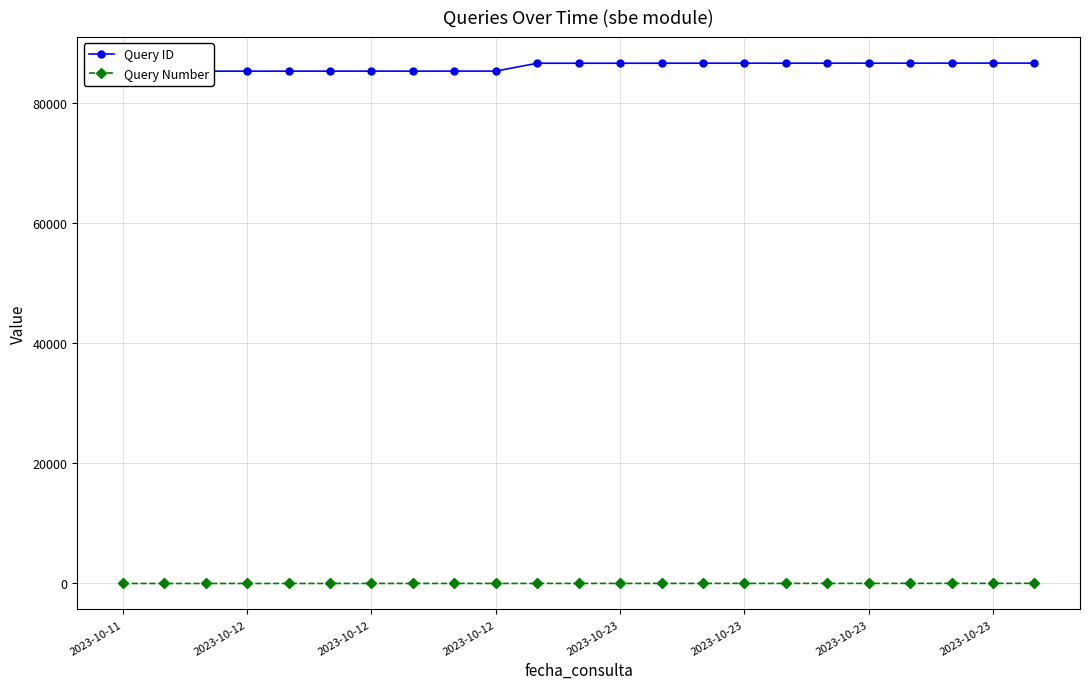

List the series in order of their peak value, lowest first.

Query Number, Query ID